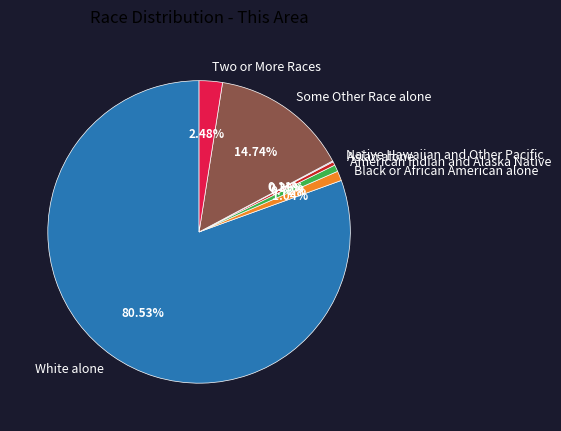

To the nearest percent, what percentage of the pie is Black or African American alone?

1%